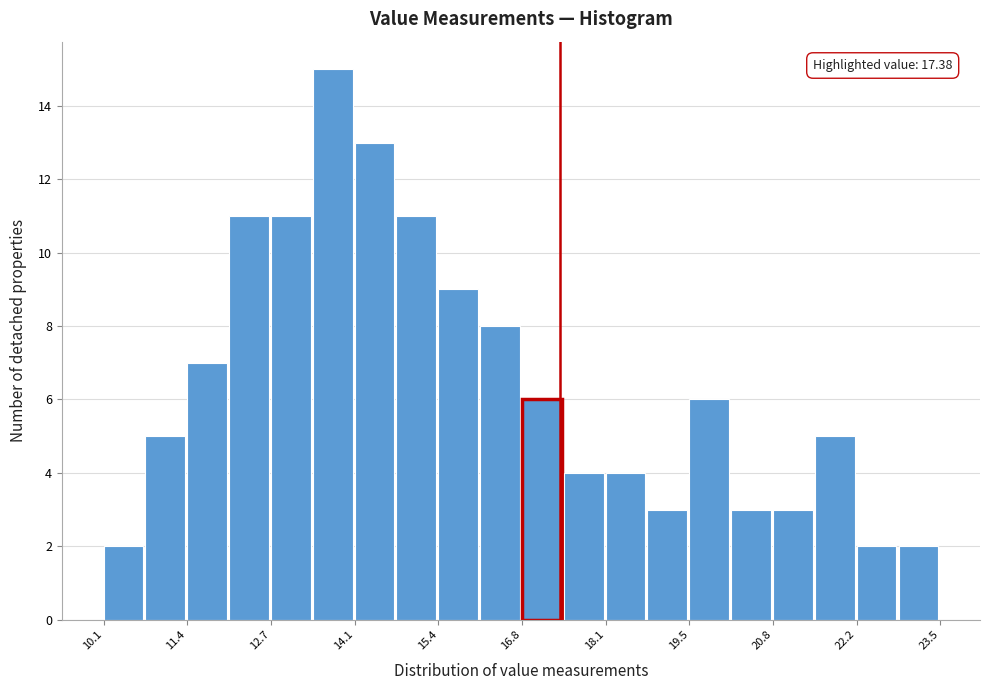

Read against the x-axis, roughly where is the centre of the tallest bar?

13.8